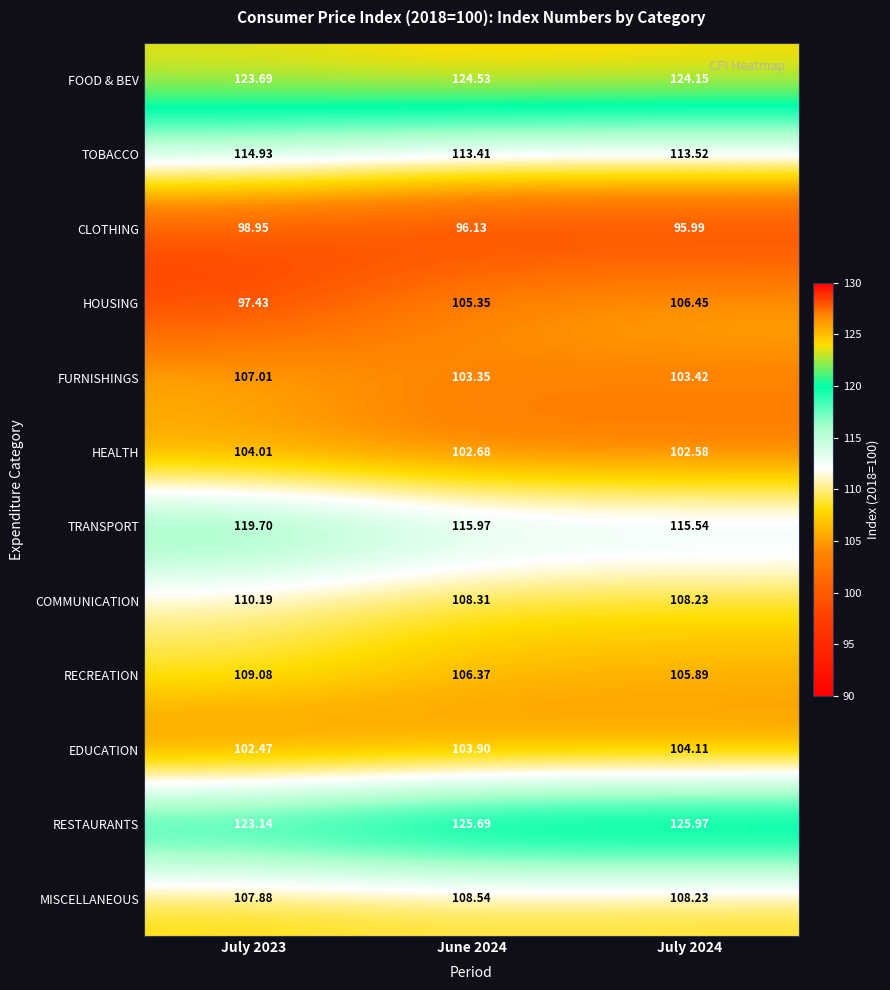

Between June 2024 and July 2024, which series saw the biggest shift?

HOUSING